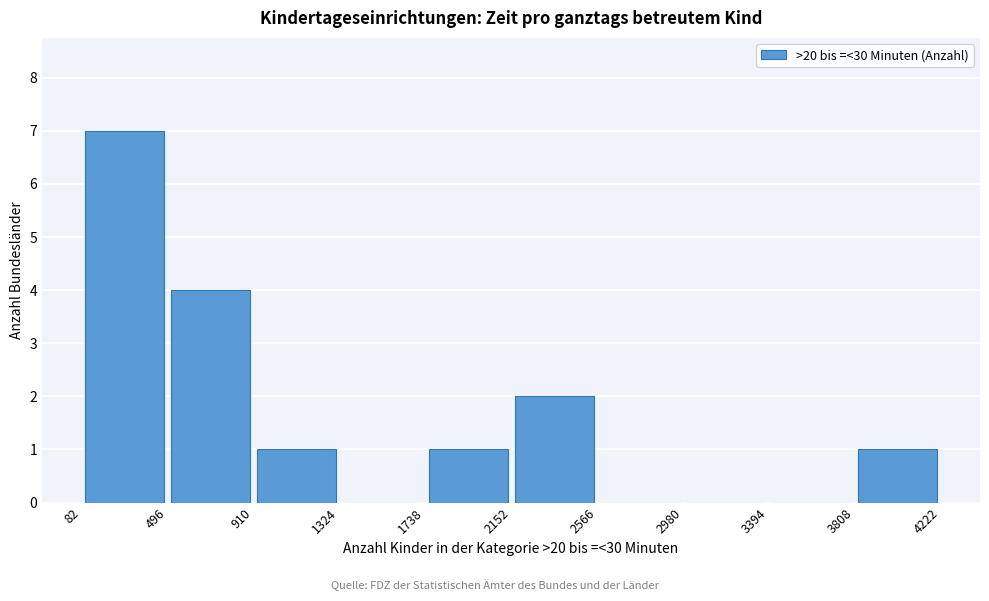

Reading left to right, list every bar in this chart as the range it spans on the x-axis followed by its height. The values are not printed on the chart, so give them approximately, as read against the axis.

82 to 496: 7
496 to 910: 4
910 to 1324: 1
1324 to 1738: 0
1738 to 2152: 1
2152 to 2566: 2
2566 to 2980: 0
2980 to 3394: 0
3394 to 3808: 0
3808 to 4222: 1